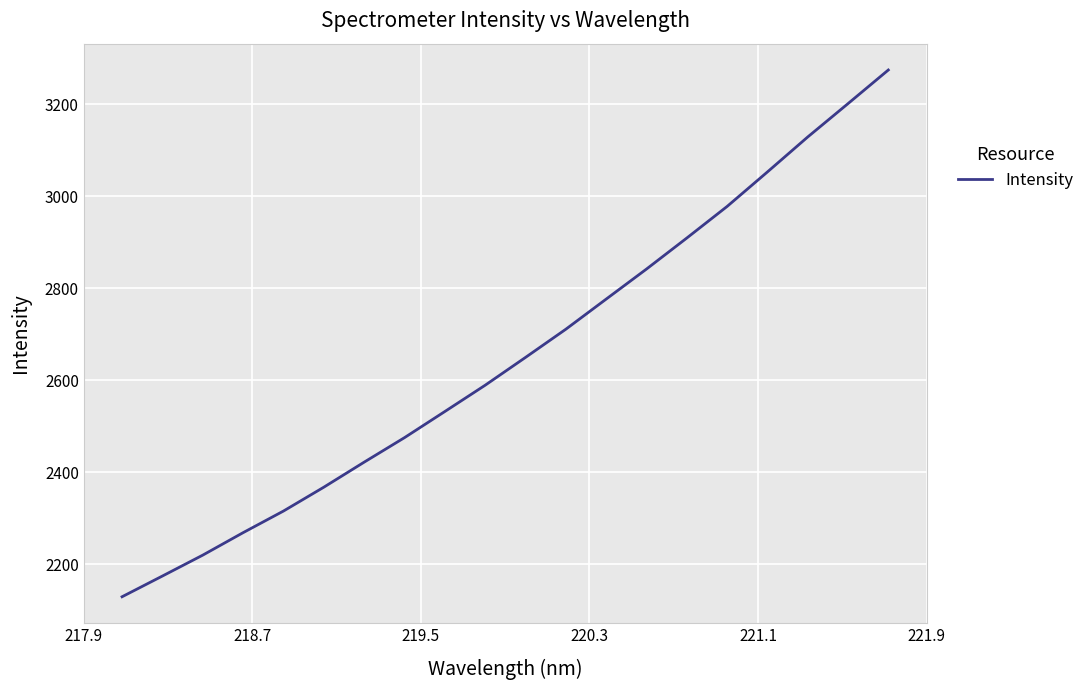

What is the minimum value shown in the chart?

2129.4